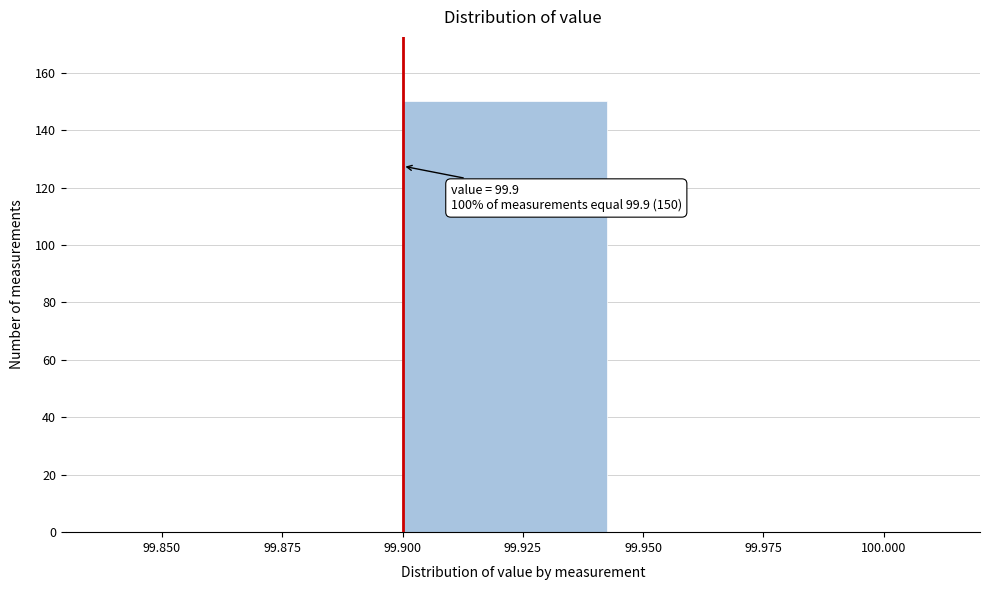

Which range on the x-axis has the tallest bar?

99.900 to 99.950